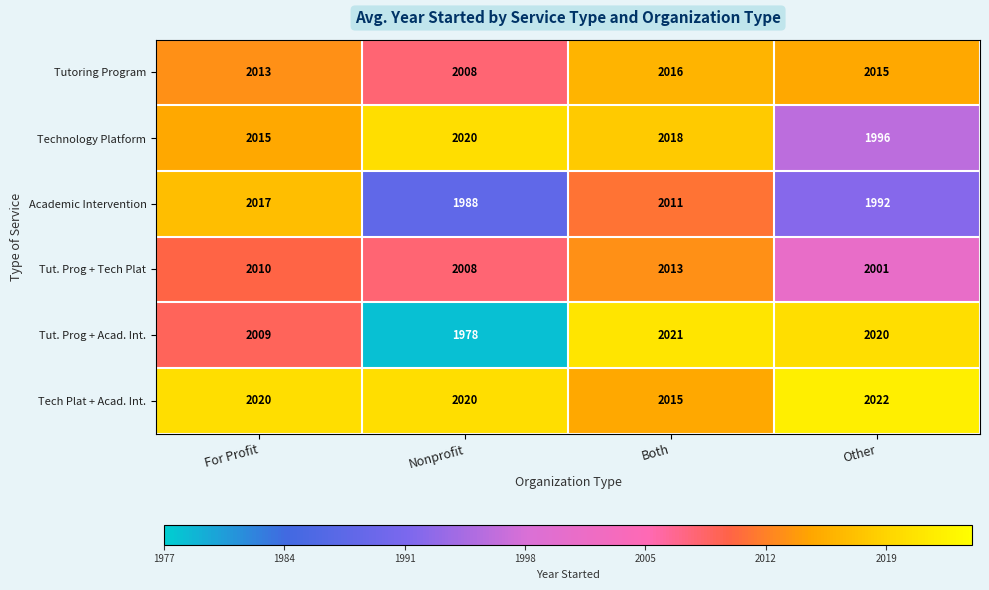

Count the number of data series in this chart.

6